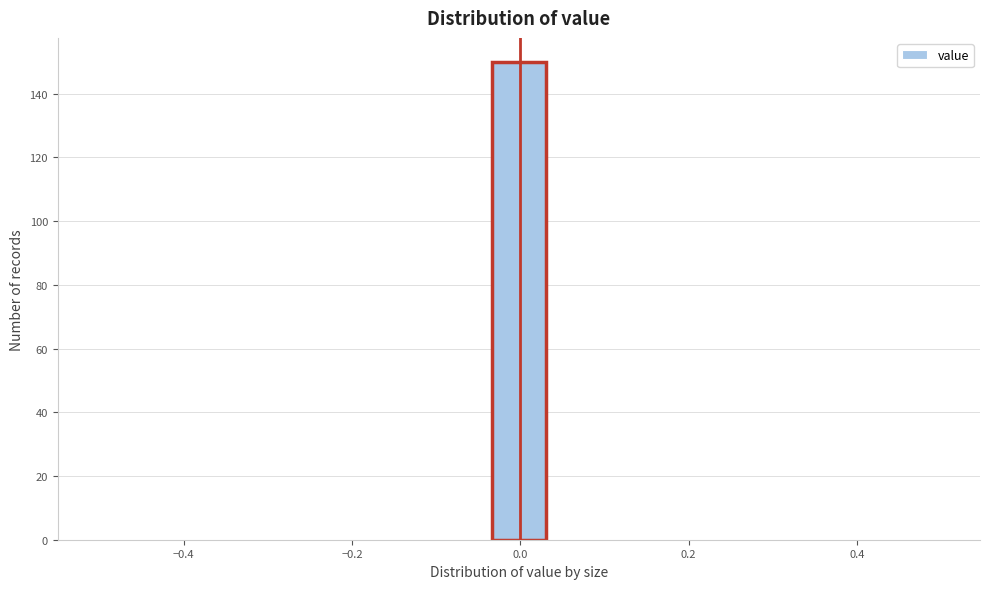

Read against the x-axis, roughly where is the centre of the tallest bar?

0.00